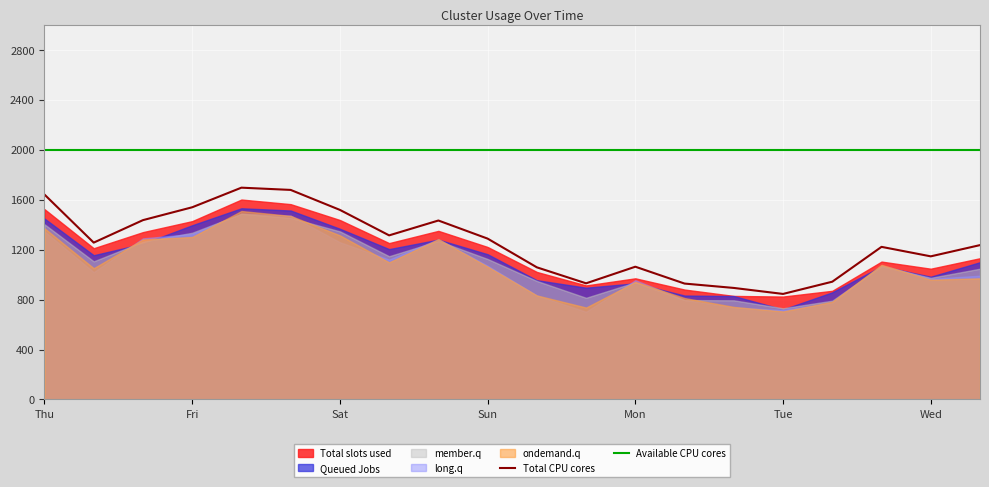

What is the sum of all Total CPU cores values?

25063